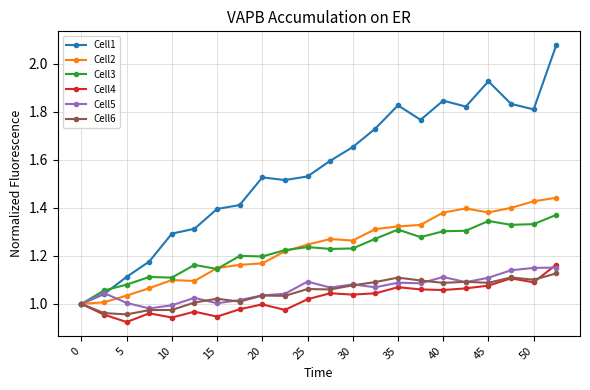

Which series has the largest total across all categories?

Cell1